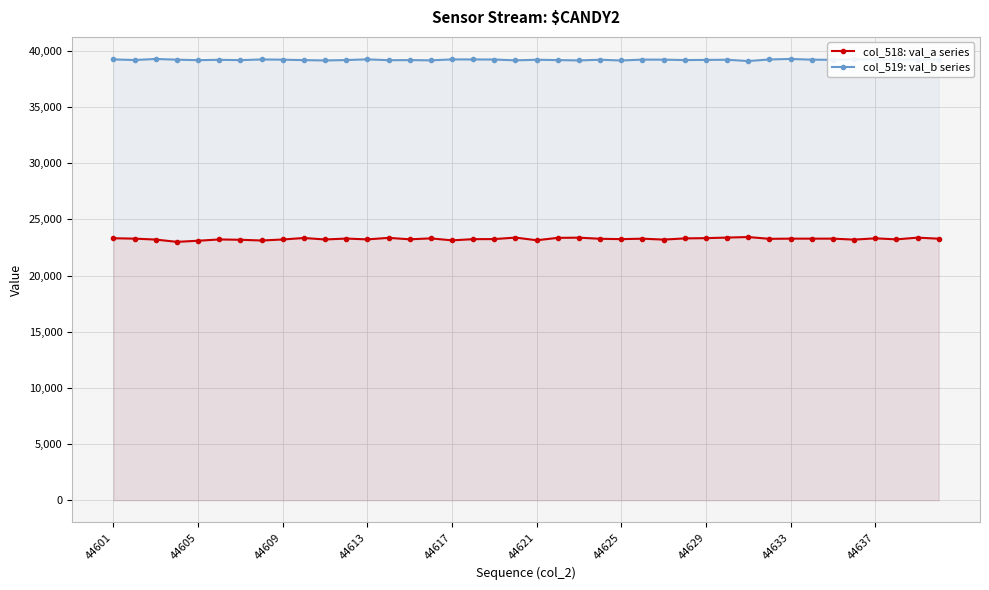

Which series has the largest total across all categories?

col_519: val_b series